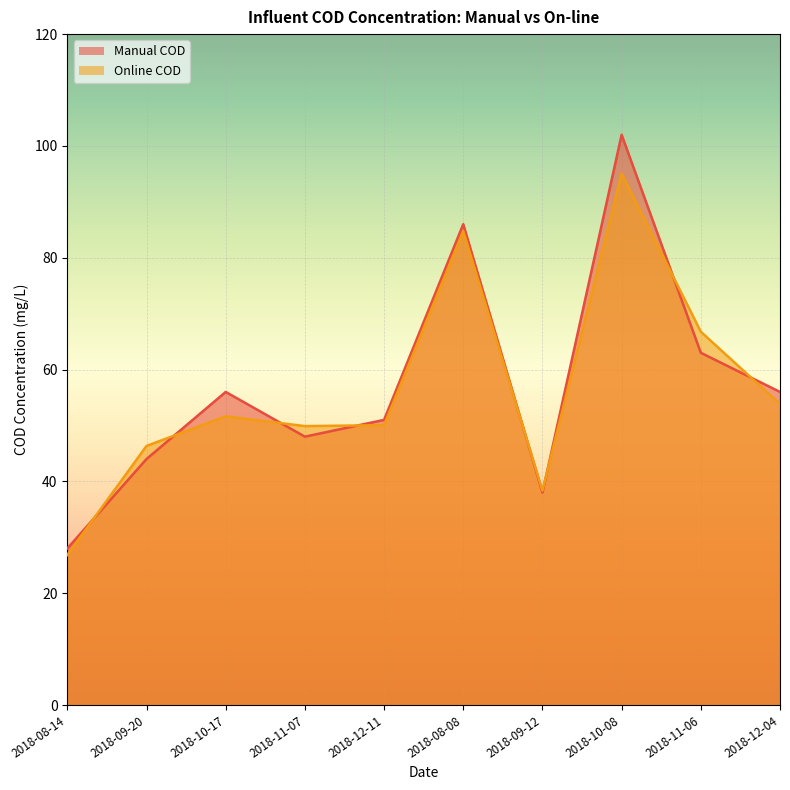

Reading left to right, transcribe all the data shown in this chart.

Manual COD: 28.0	44.0	56.0	48.0	51.0	86.0	38.0	102.0	63.0	56.0
Online COD: 26.8	46.3	51.6	49.9	50.0	84.8	38.4	95.0	66.8	53.8